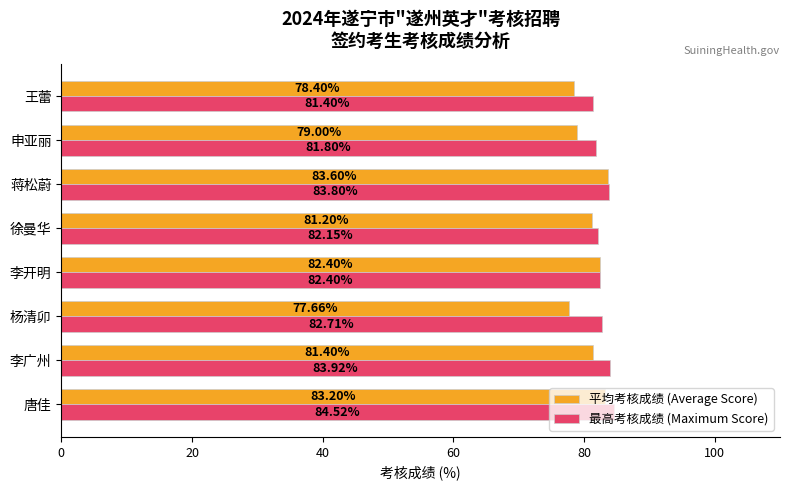

At which label is 最高考核成绩 (Maximum Score) closest to 82?

徐曼华